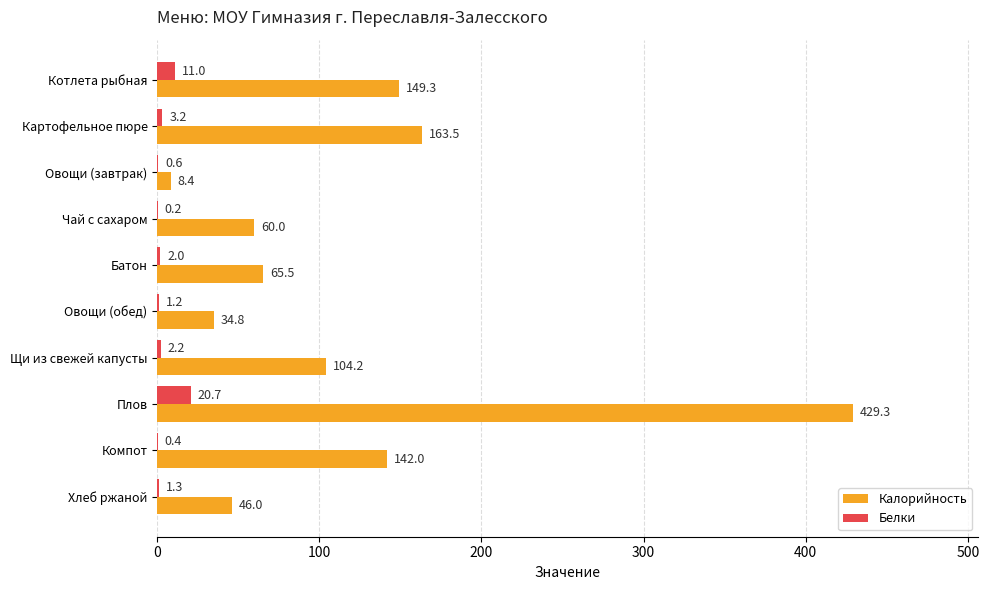

Between Овощи (обед) and Хлеб ржаной, which series saw the biggest shift?

Калорийность